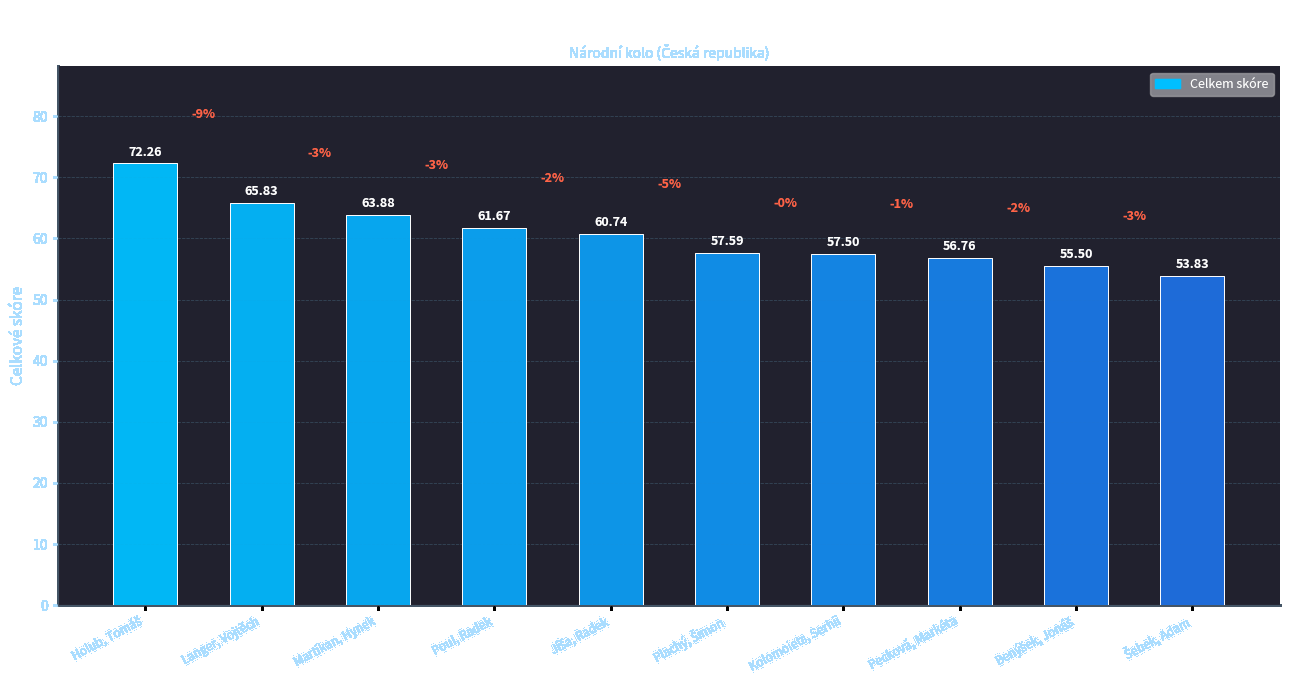

What is the average value?

60.6